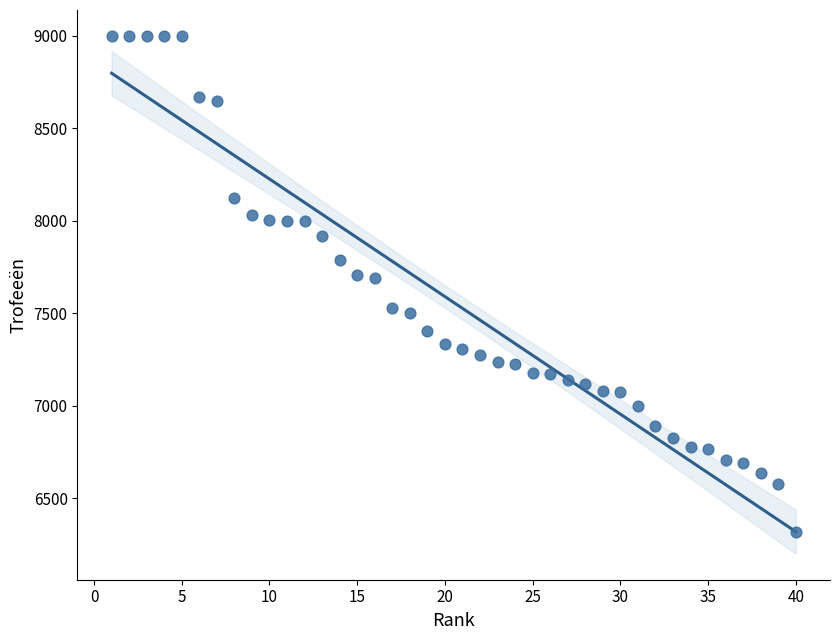

What is the range of X values (max minus min)?

39